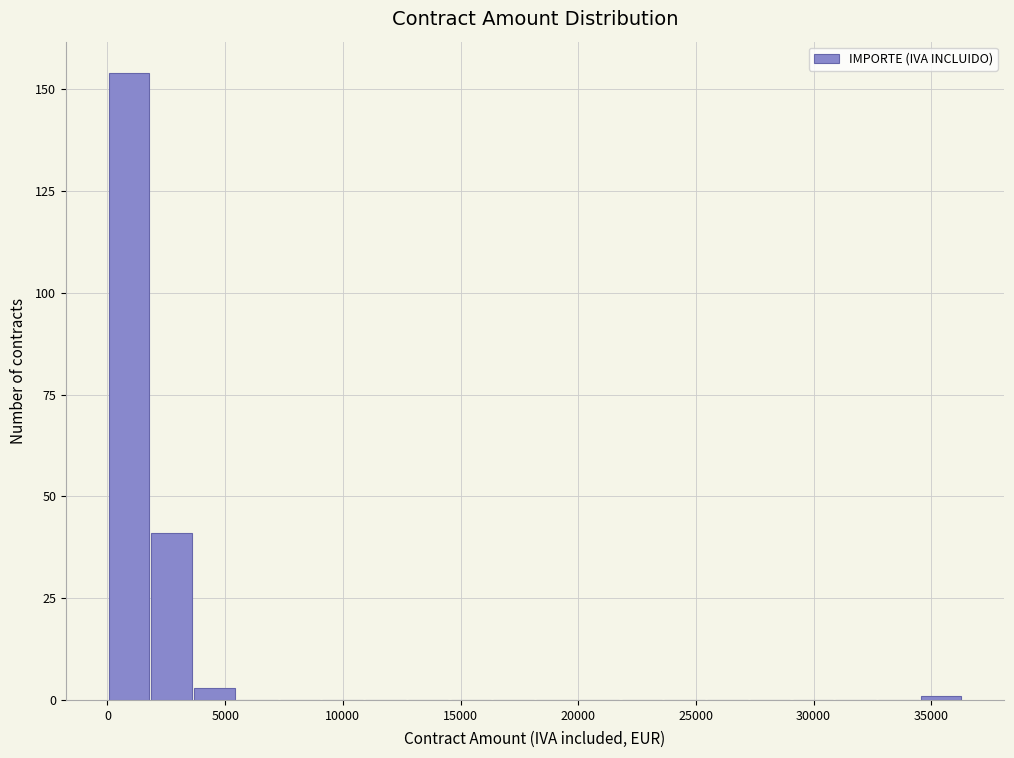

Around what value on the x-axis is the tallest bar? Give the approximate position of its centre, as read against the axis.

1000